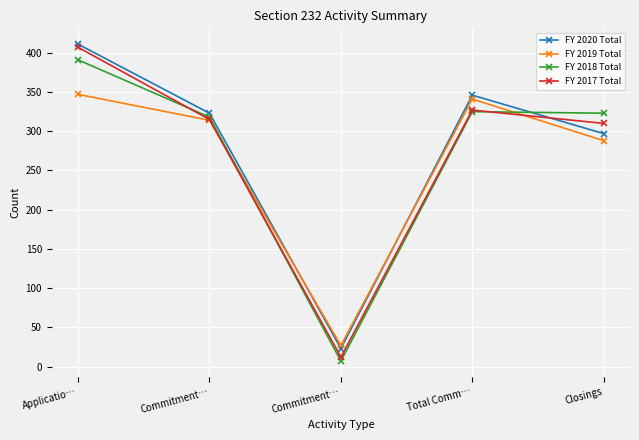

Reading right to left, what are all the values shown in this chart?

FY 2020 Total: 297	346	23	323	411
FY 2019 Total: 288	341	27	314	347
FY 2018 Total: 323	325	7	318	391
FY 2017 Total: 310	327	12	315	407